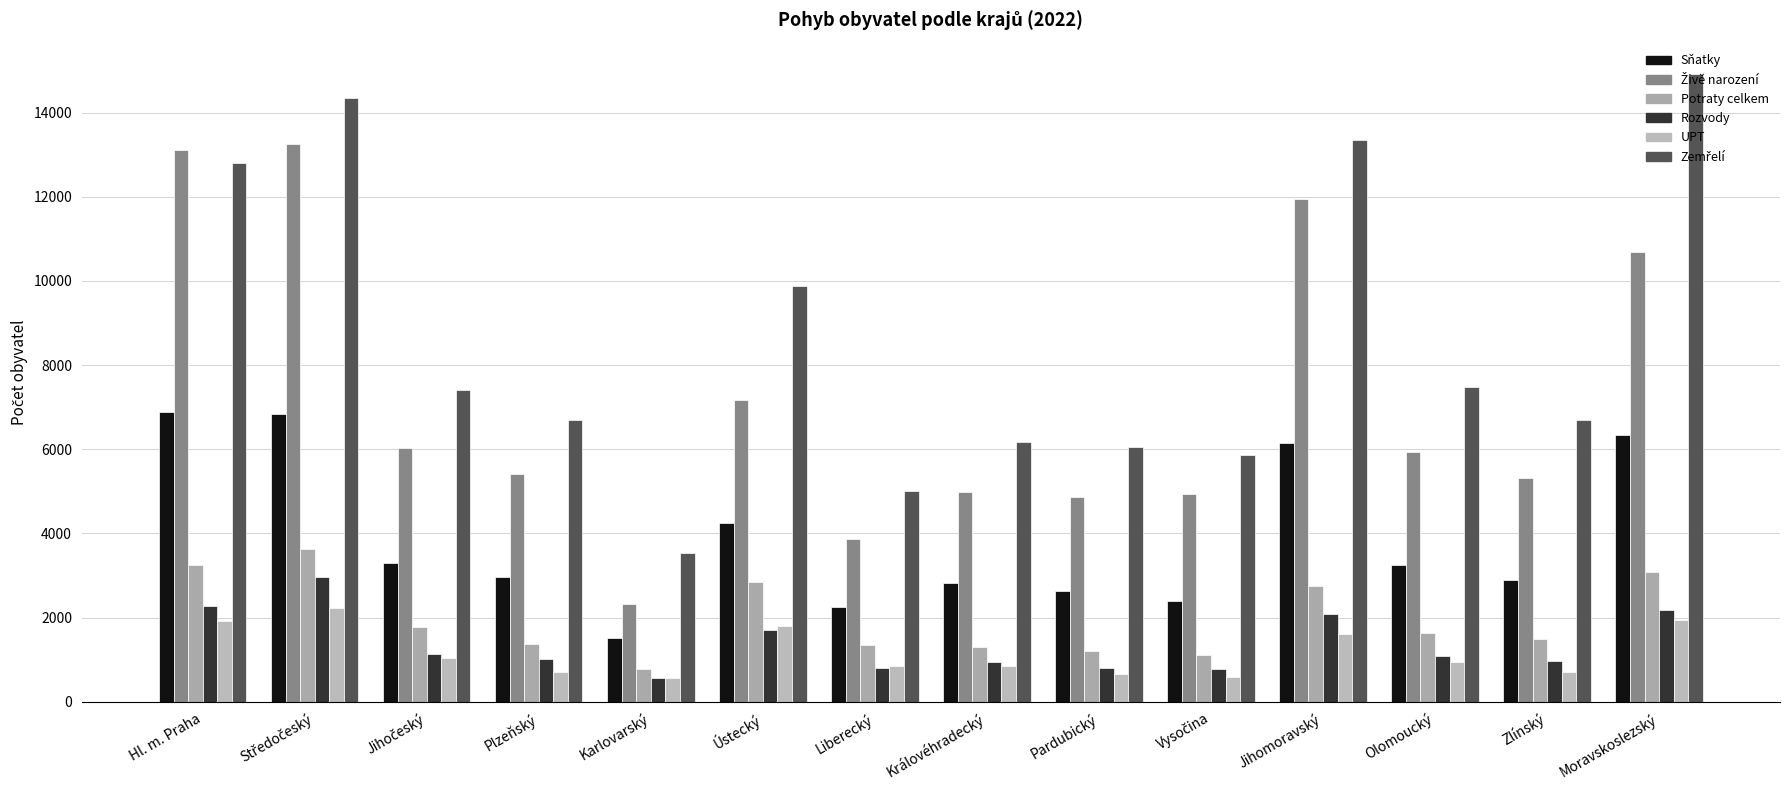

List the labels in order of Rozvody value, smallest first.

Karlovarský, Vysočina, Pardubický, Liberecký, Královéhradecký, Zlínský, Plzeňský, Olomoucký, Jihočeský, Ústecký, Jihomoravský, Moravskoslezský, Hl. m. Praha, Středočeský